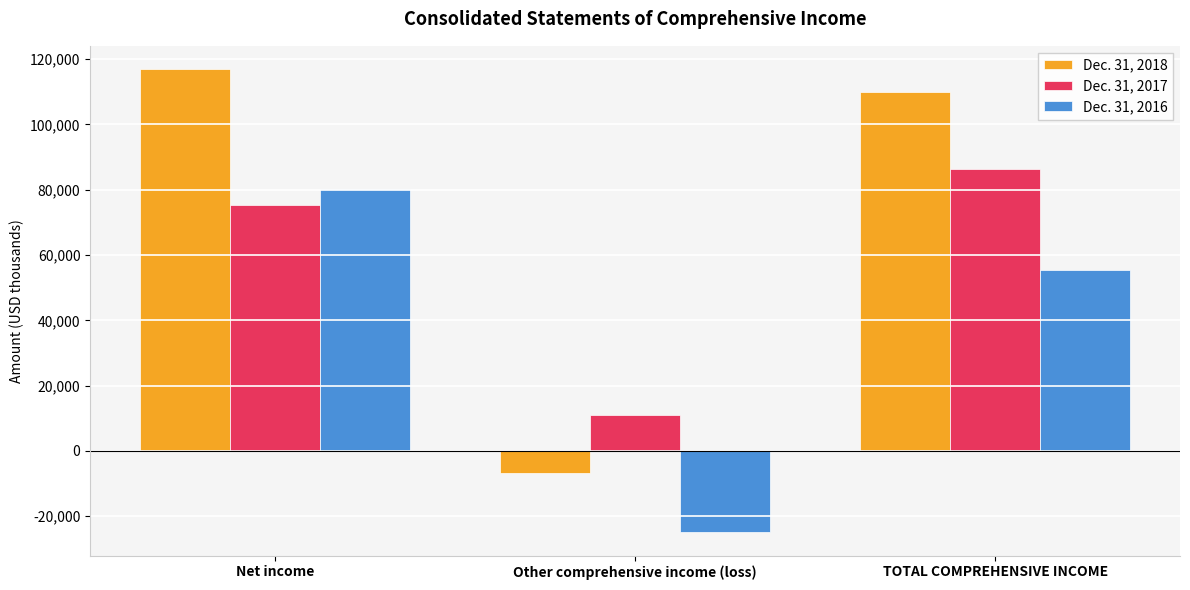

What is the difference between the highest and lowest values at Net income?

41726